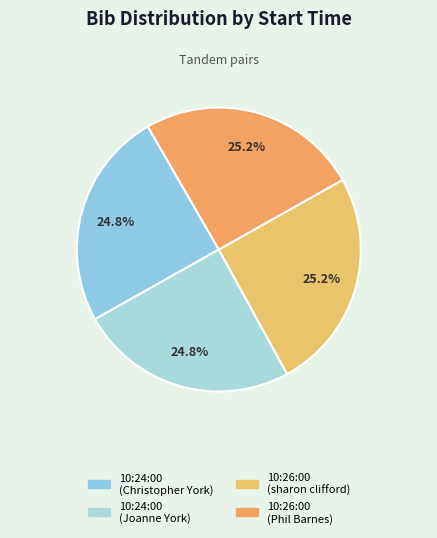

Does 10:24:00 (Joanne York) represent more than half of the total?

No